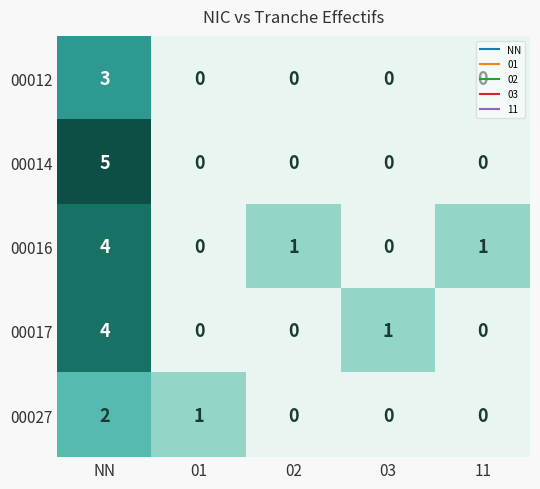

What is the maximum value shown in the chart?

5